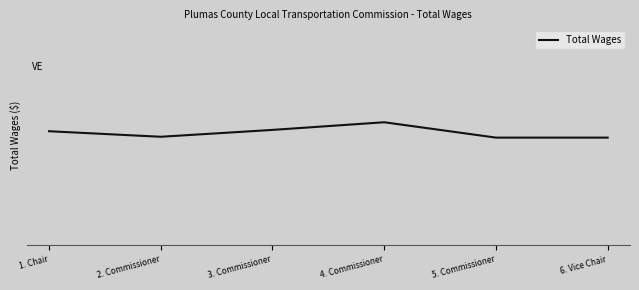

Where does the data first go above 0?

1. Chair